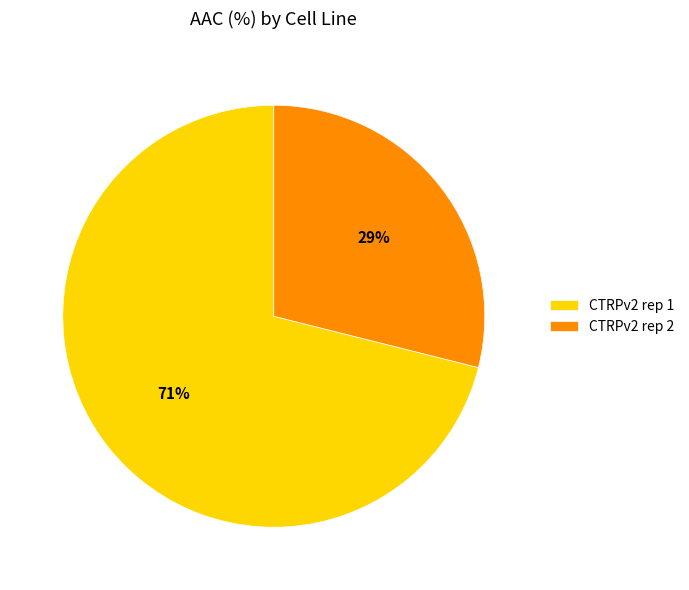

To the nearest percent, what is the difference between the largest and smallest slice percentages?

42%